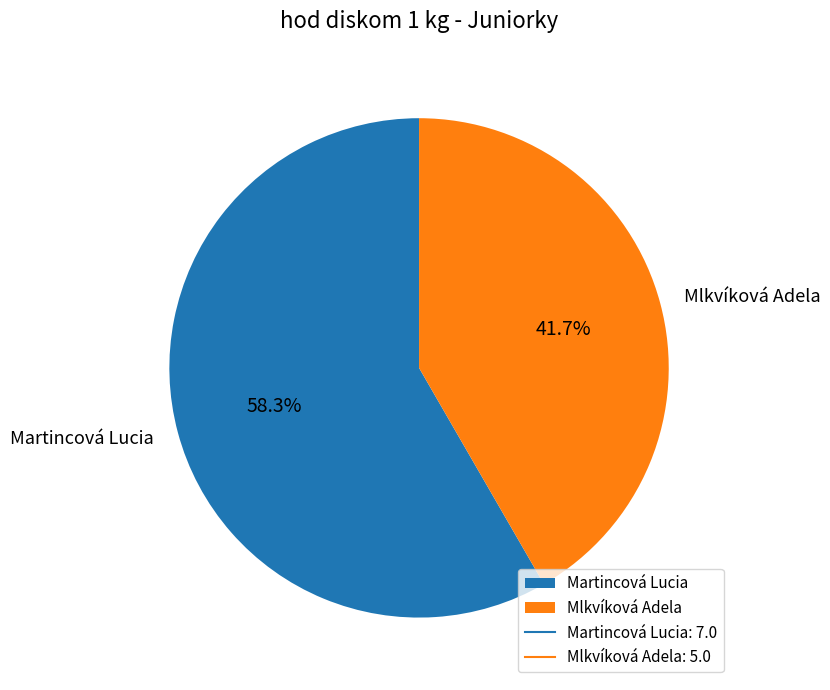

How many segments does this pie chart have?

2